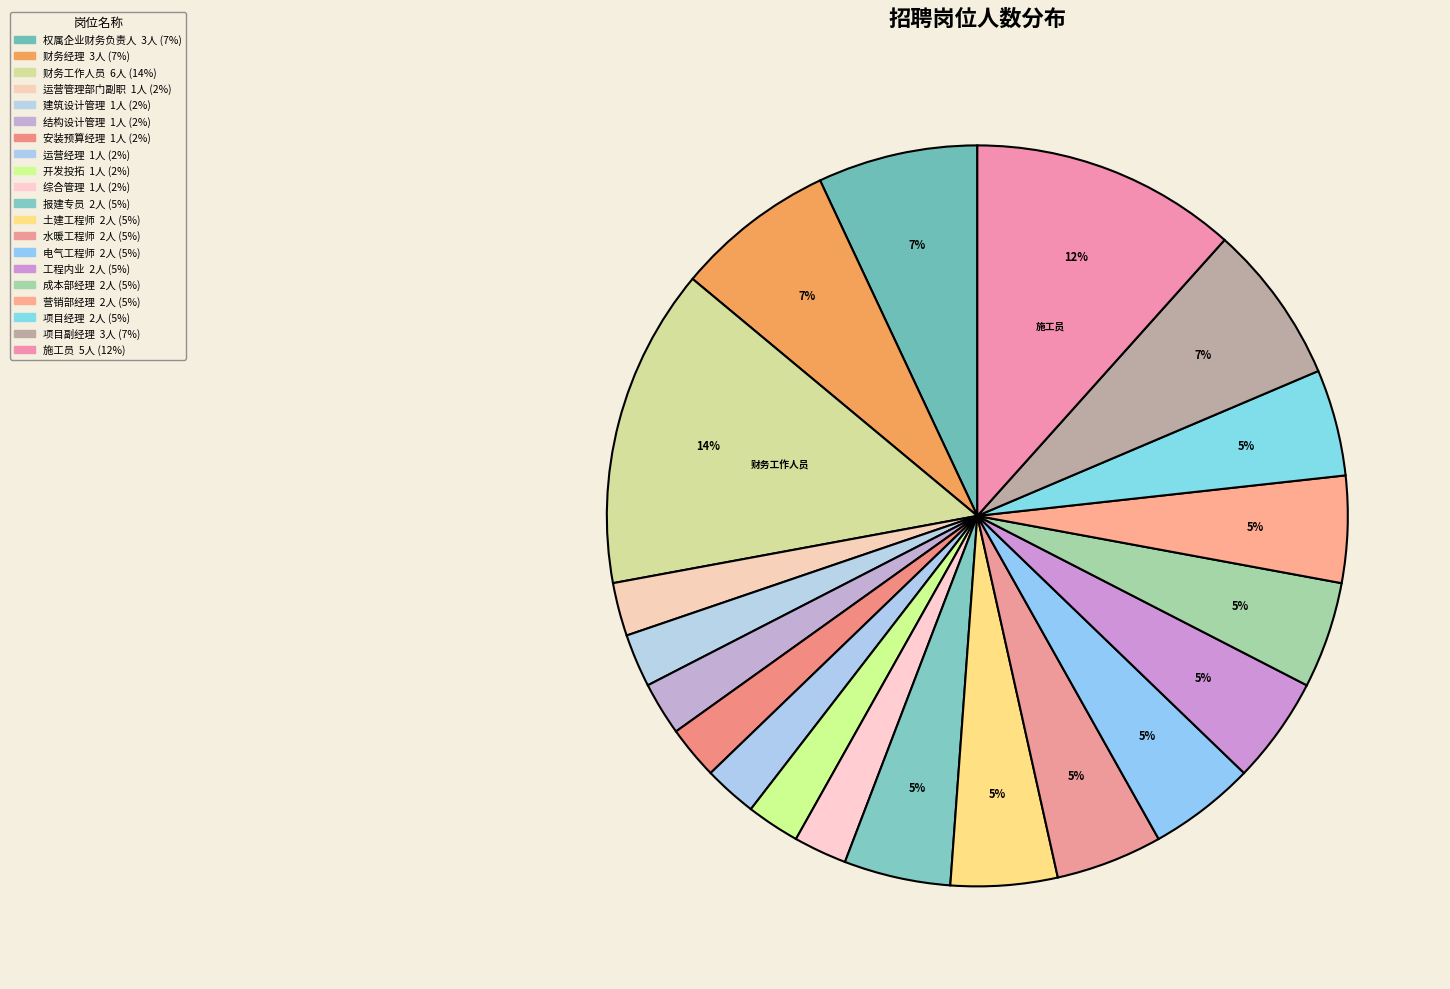

To the nearest percent, what portion does 财务工作人员 represent?

14%